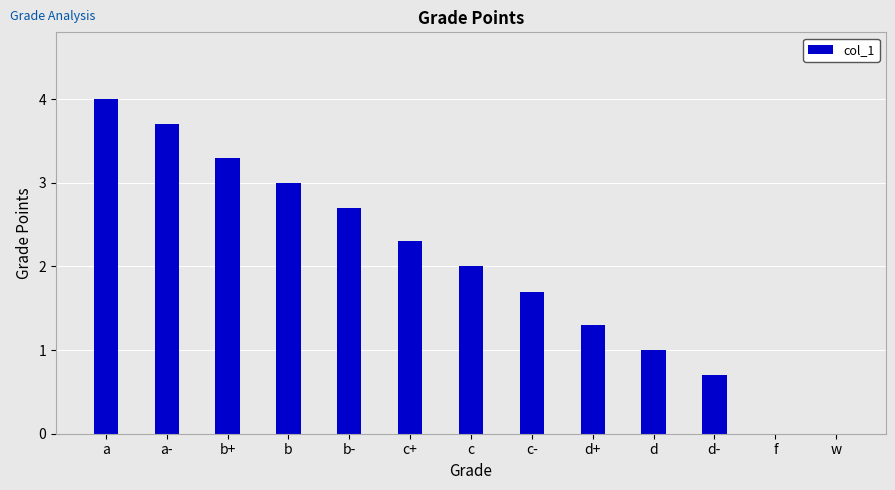

Are the bars horizontal?

No